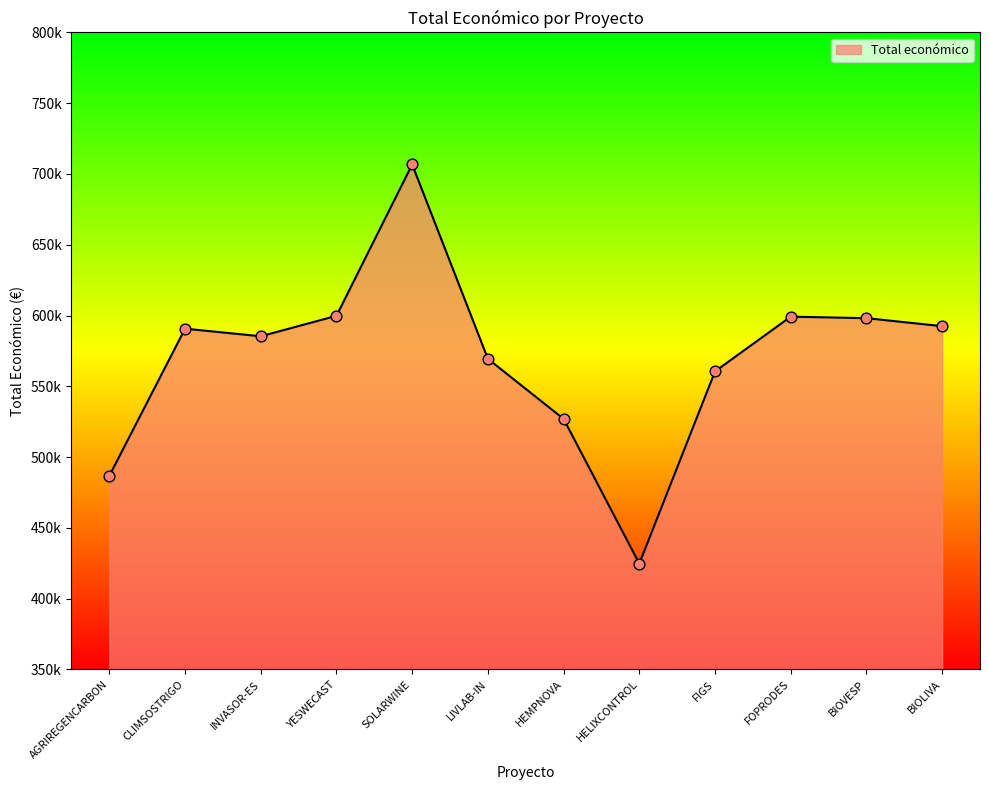

What is the ratio of the value at BIOLIVA to the value at INVASOR-ES?

1.0